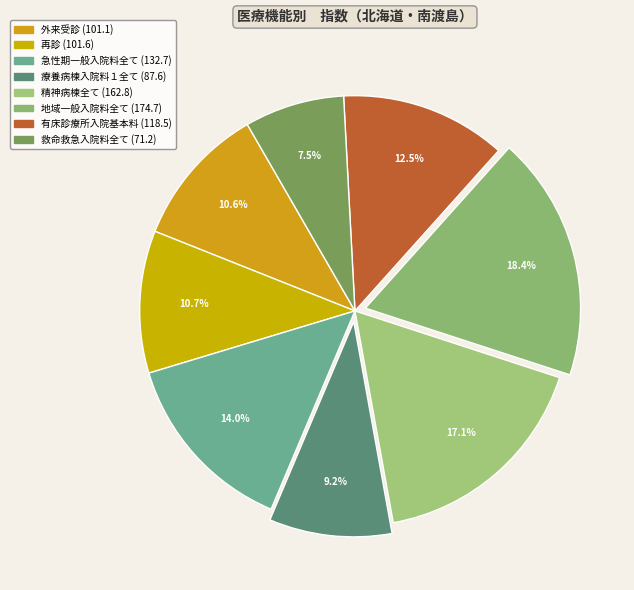

Which slice is the smallest?

救命救急入院料全て